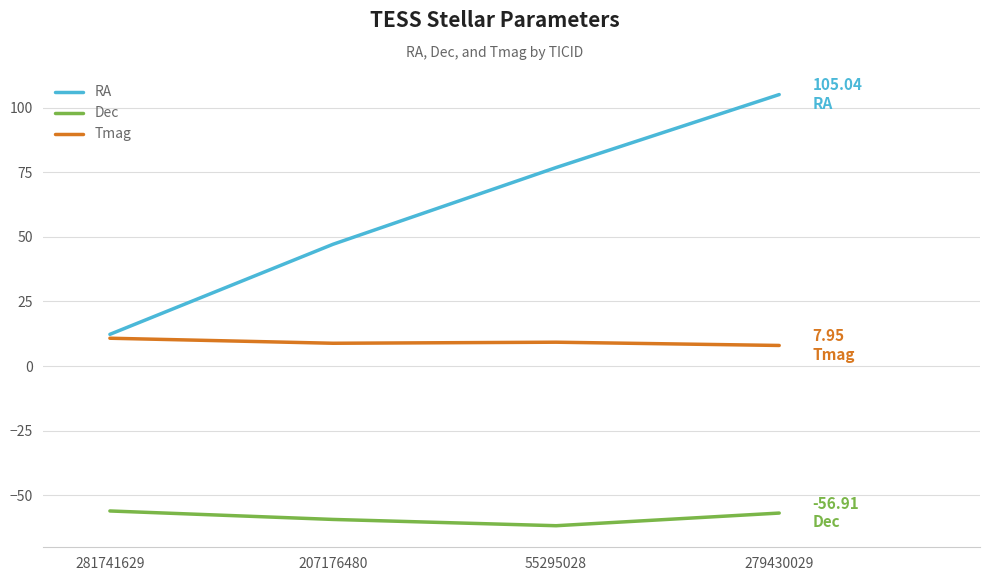

Is it true that RA equals 12.3 at 281741629?

True